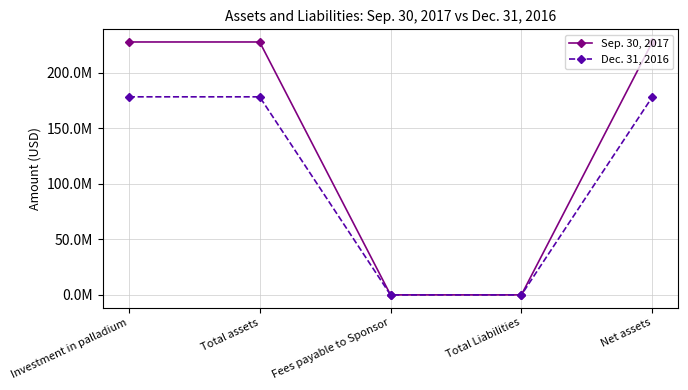

Reading left to right, extract all data points from this chart.

Sep. 30, 2017: 227701000	227701000	112086	112000	227589000
Dec. 31, 2016: 178342000	178342000	89977	90000	178252000